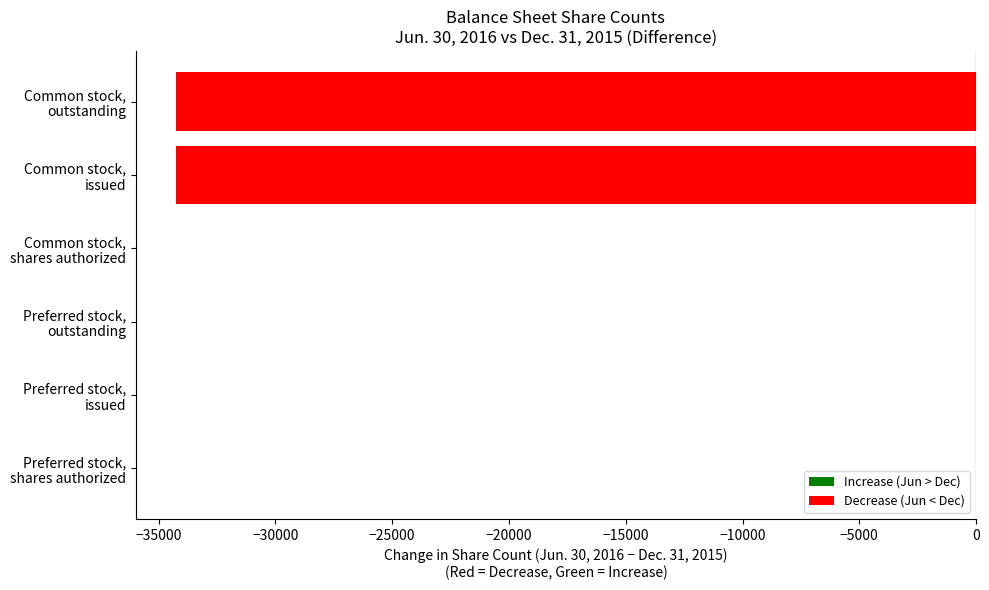

What is the smallest value displayed?

-34266